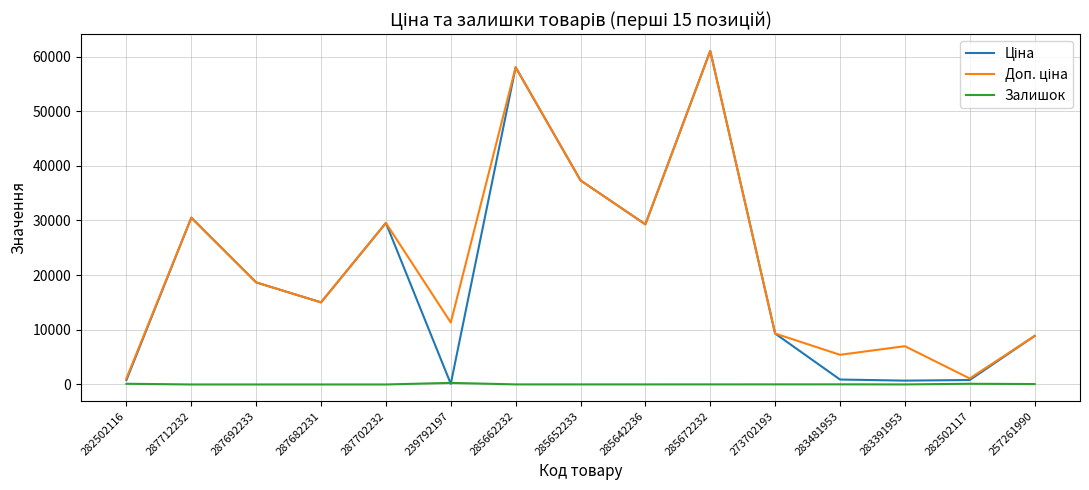

At which category is the sum across all series the highest?

285672232